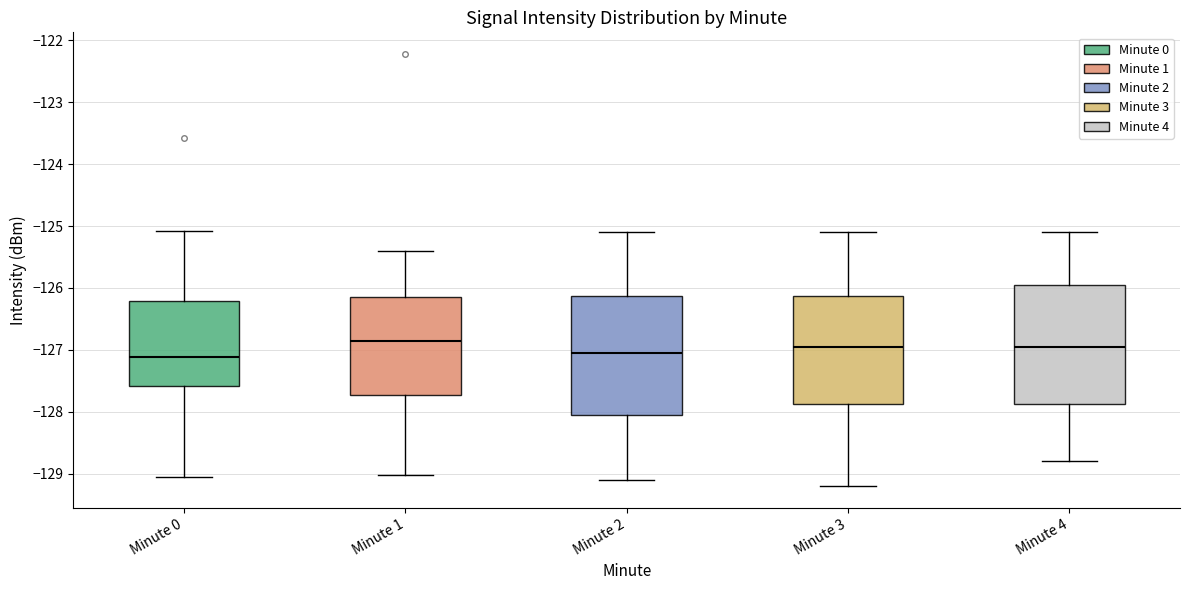

Where does the lower whisker of the box for Minute 2 end on the y-axis? The values are not printed on the chart, so give them approximately, as read against the axis.

-129.1